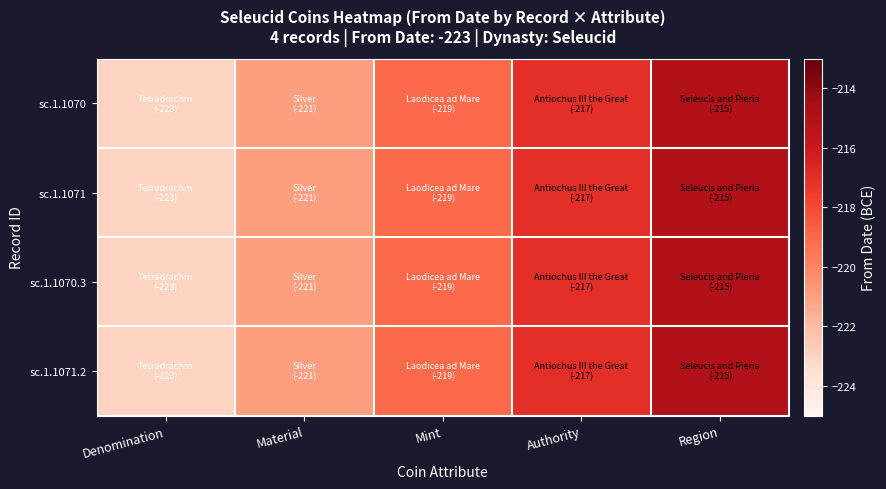

Which has a higher value, Region or Authority?

Region